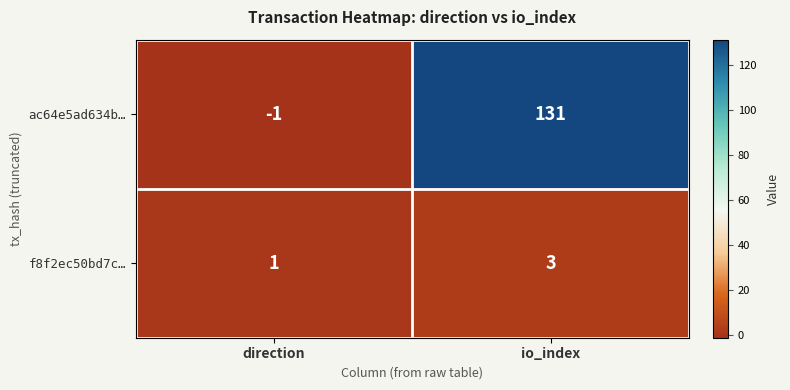

What is the sum of the ac64e5ad634b… values at direction and io_index?

130